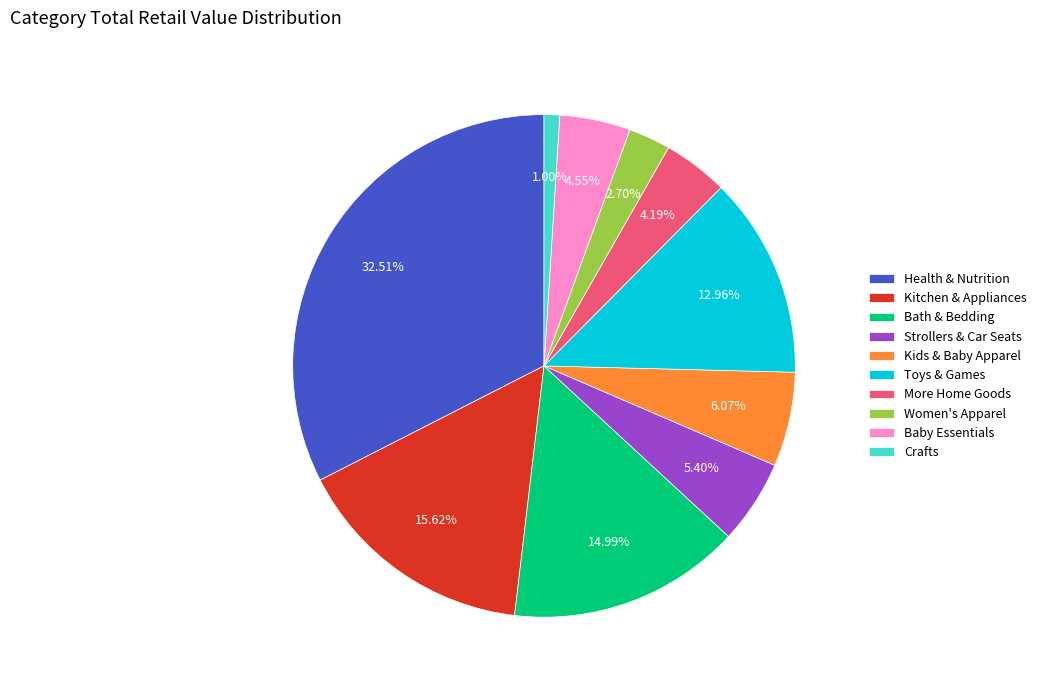

True or false: Kids & Baby Apparel accounts for 1% of the total.

False